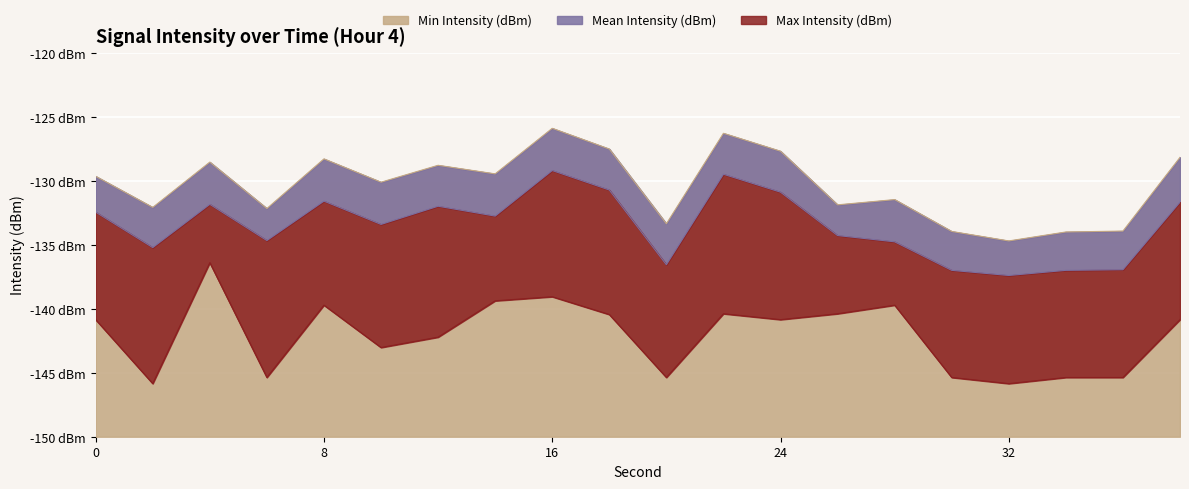

Where does the Max Intensity (dBm) series first go above -140?

4